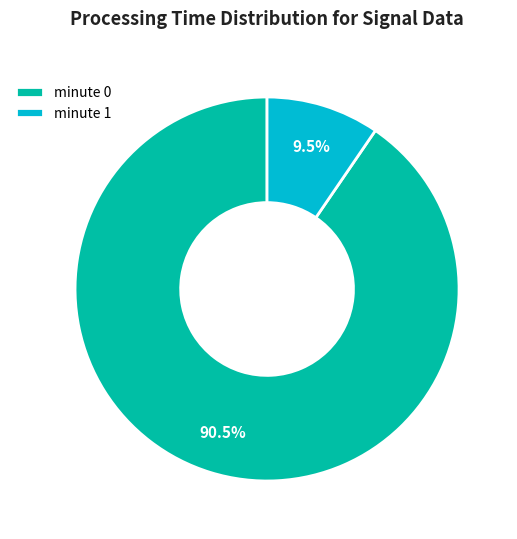

Which category has the smallest portion of the pie?

minute 1